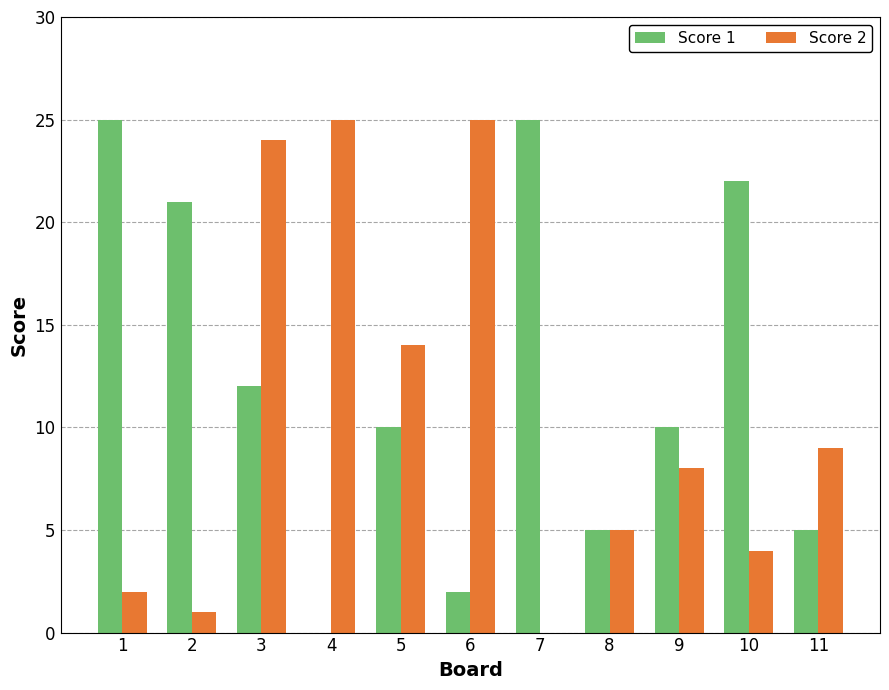

What is the sum of all Score 2 values?

117